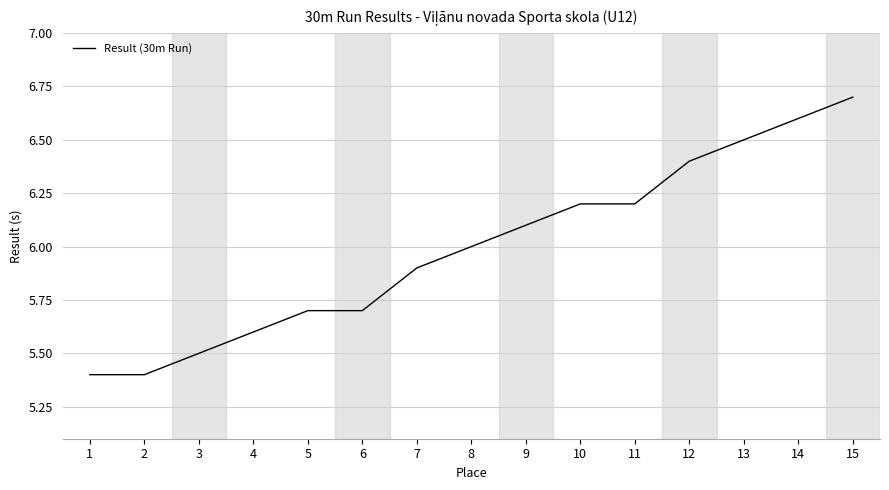

Which has a higher value, 3 or 1?

3